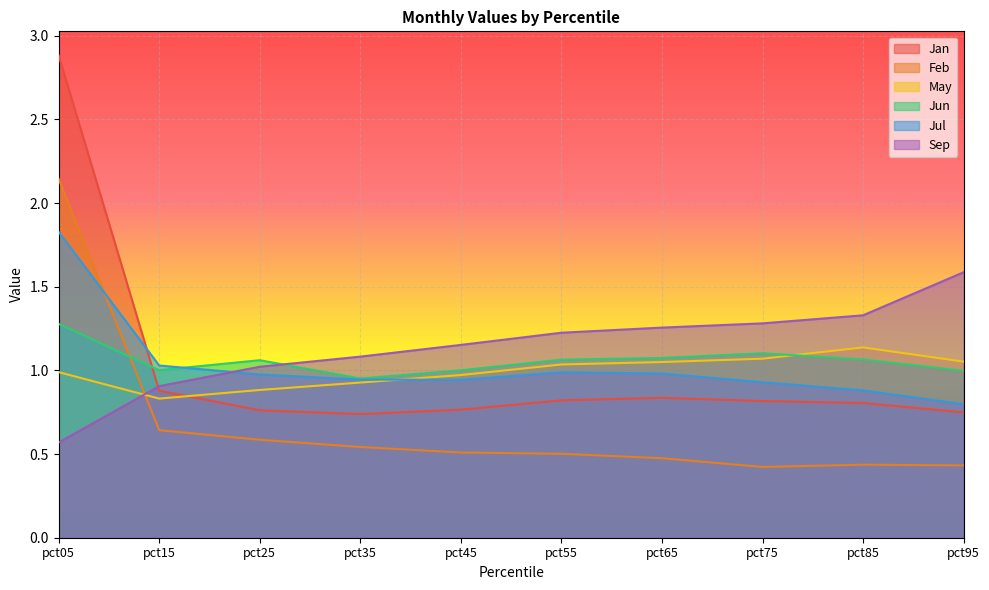

What is the value of the May point at the 7th from the left?

1.1